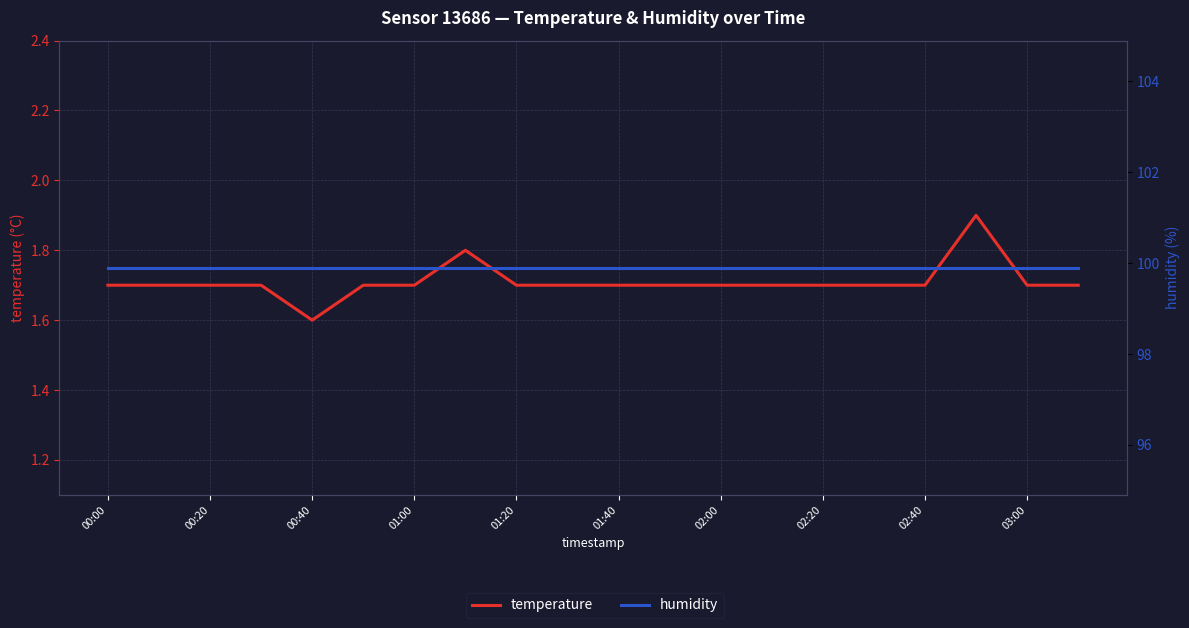

How many lines are shown in the chart?

2